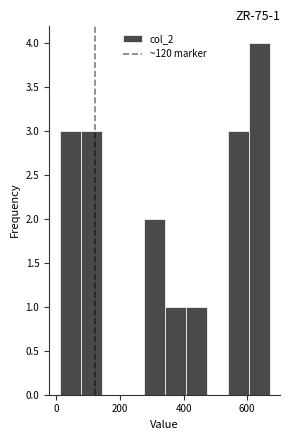

Around what value on the x-axis is the tallest bar? Give the approximate position of its centre, as read against the axis.

640